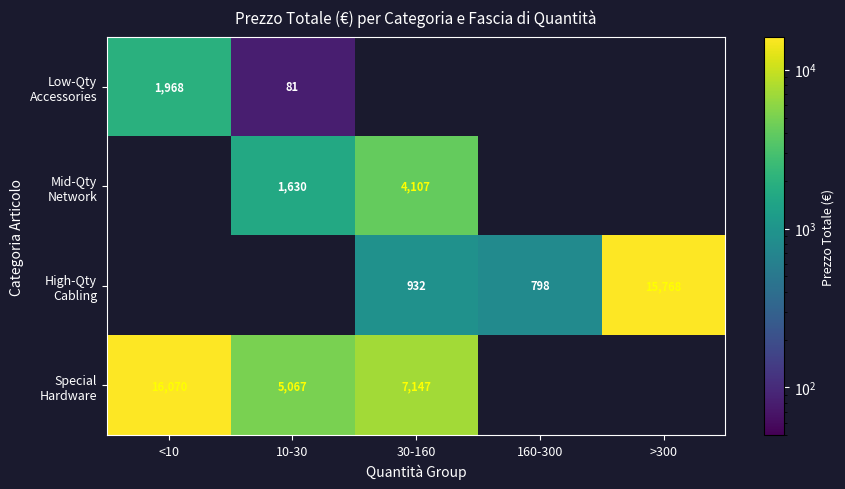

Which series changed the most between 160-300 and >300?

High-Qty Cabling